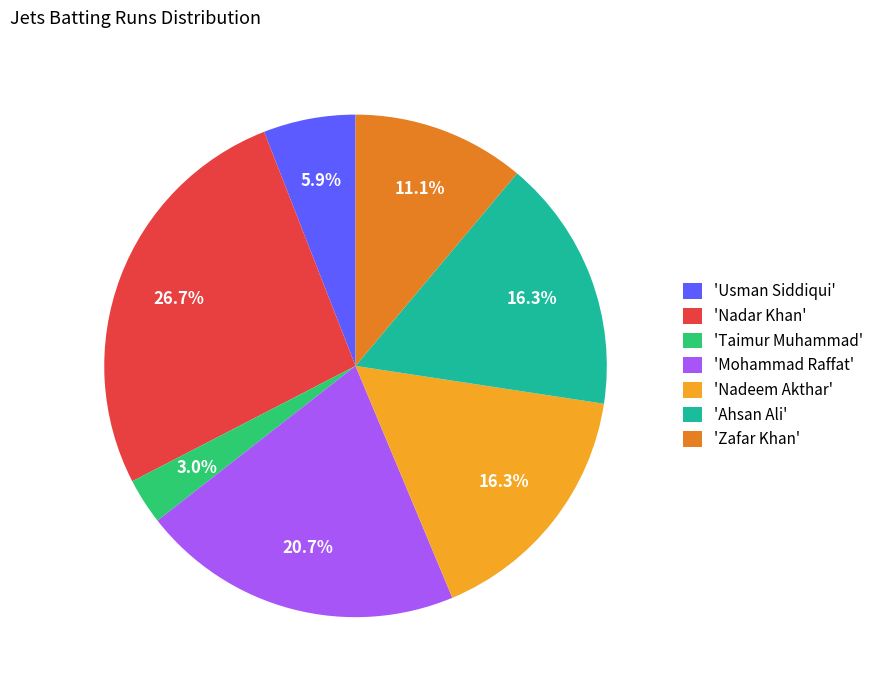

Is there a majority slice in this chart?

No